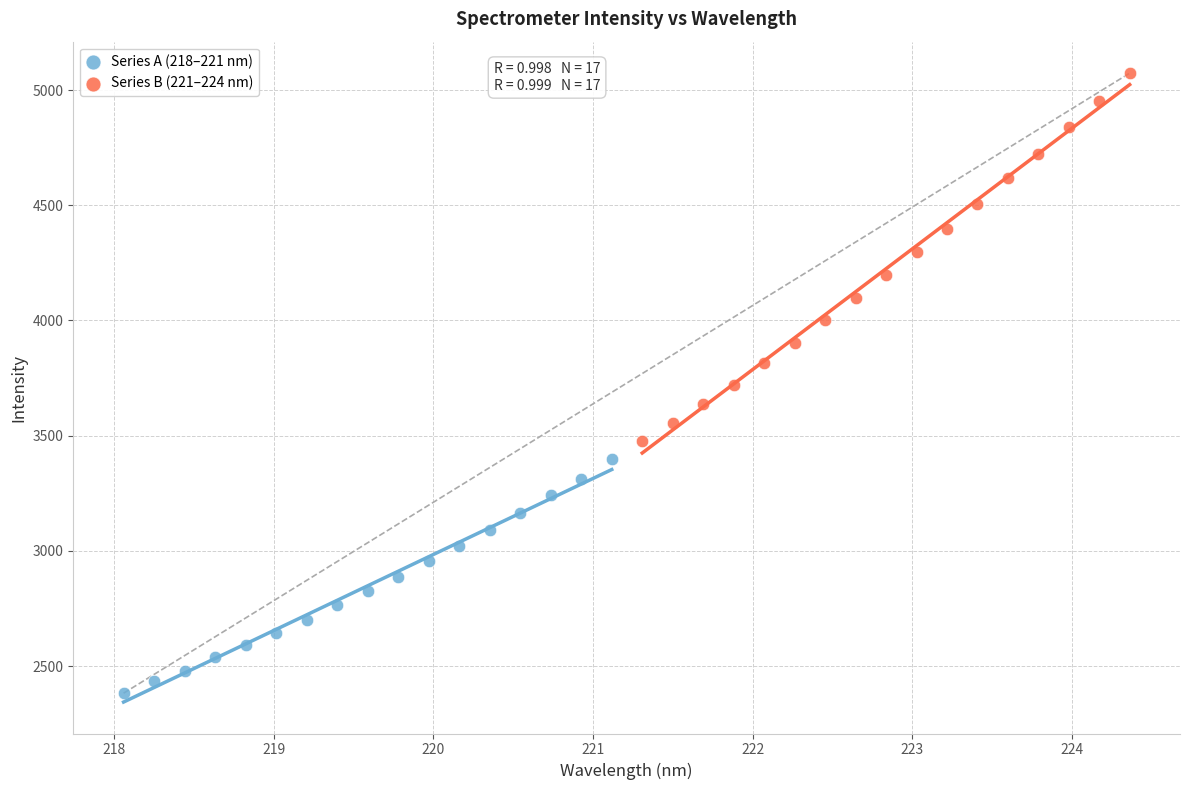

Which series reaches the minimum Y coordinate?

Series A (218–221 nm)